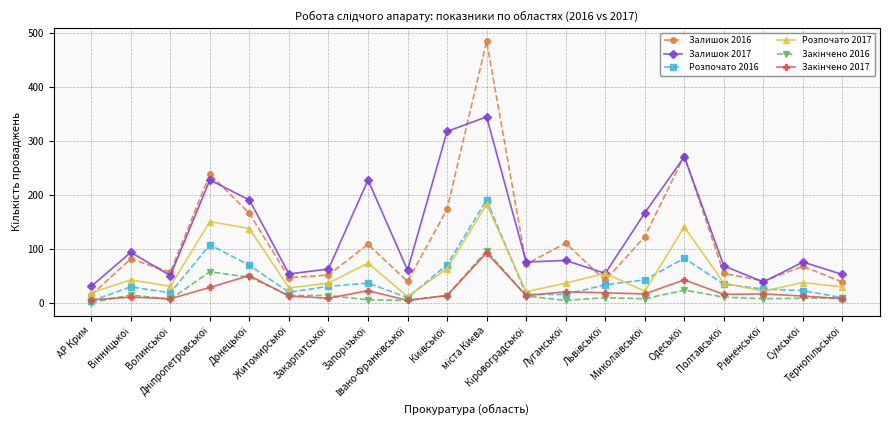

Which series has the largest range (max minus min)?

Залишок 2016